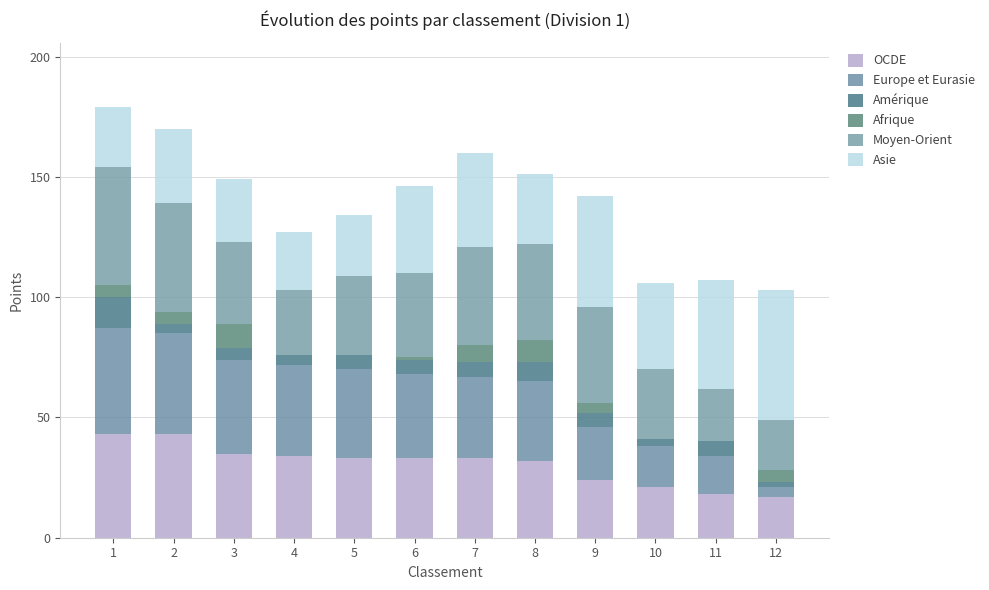

How many data points does each series have?

12